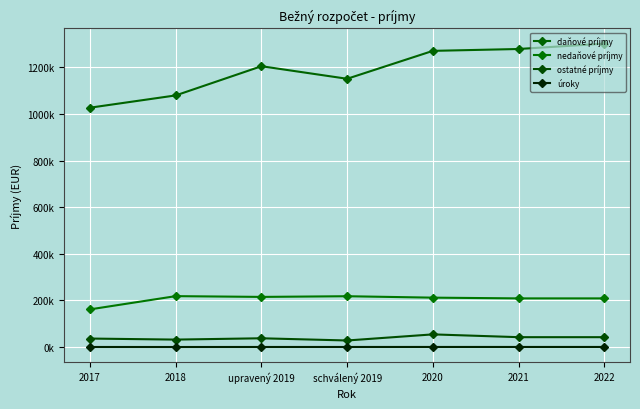

Does the chart have visible grid lines?

Yes